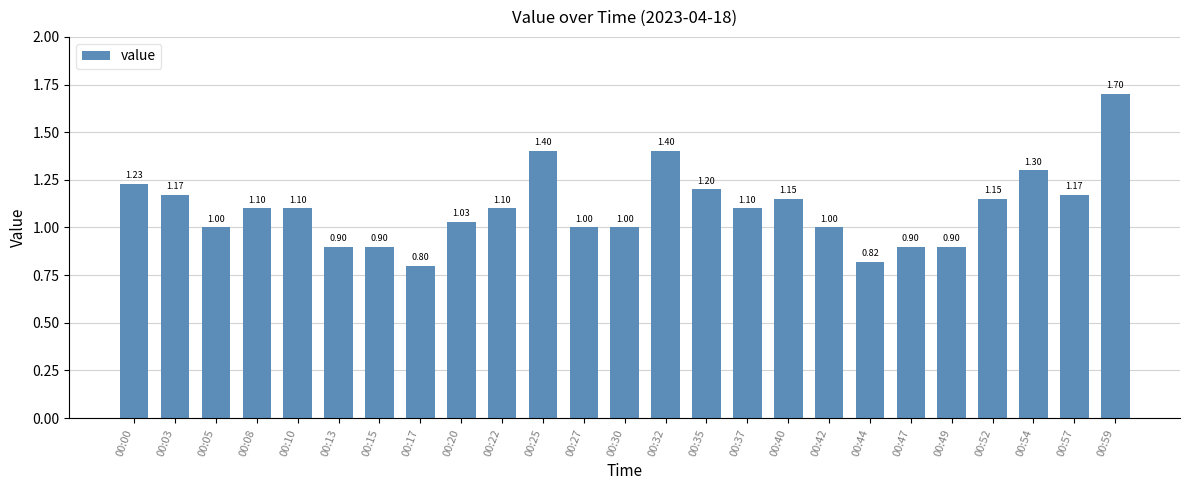

Between 00:54 and 00:59, which is larger?

00:59